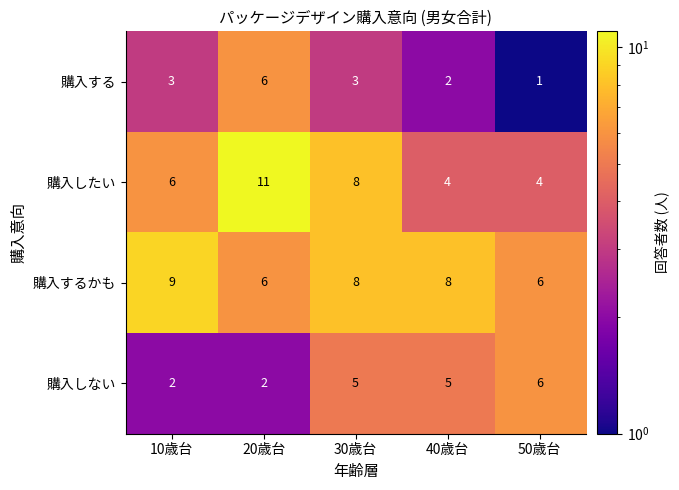

Is it true that 購入するかも equals 6 at 10歳台?

False